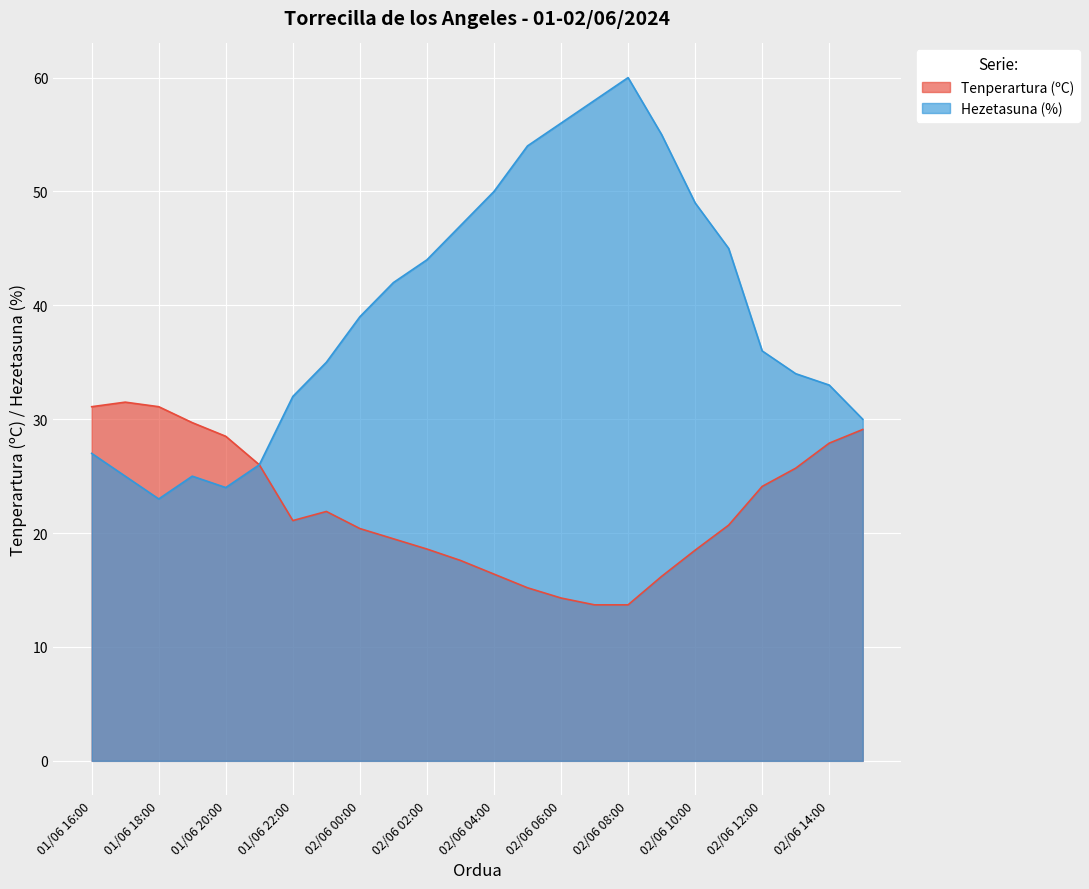

True or false: Tenperartura (ºC) and Hezetasuna (%) intersect in this chart.

False